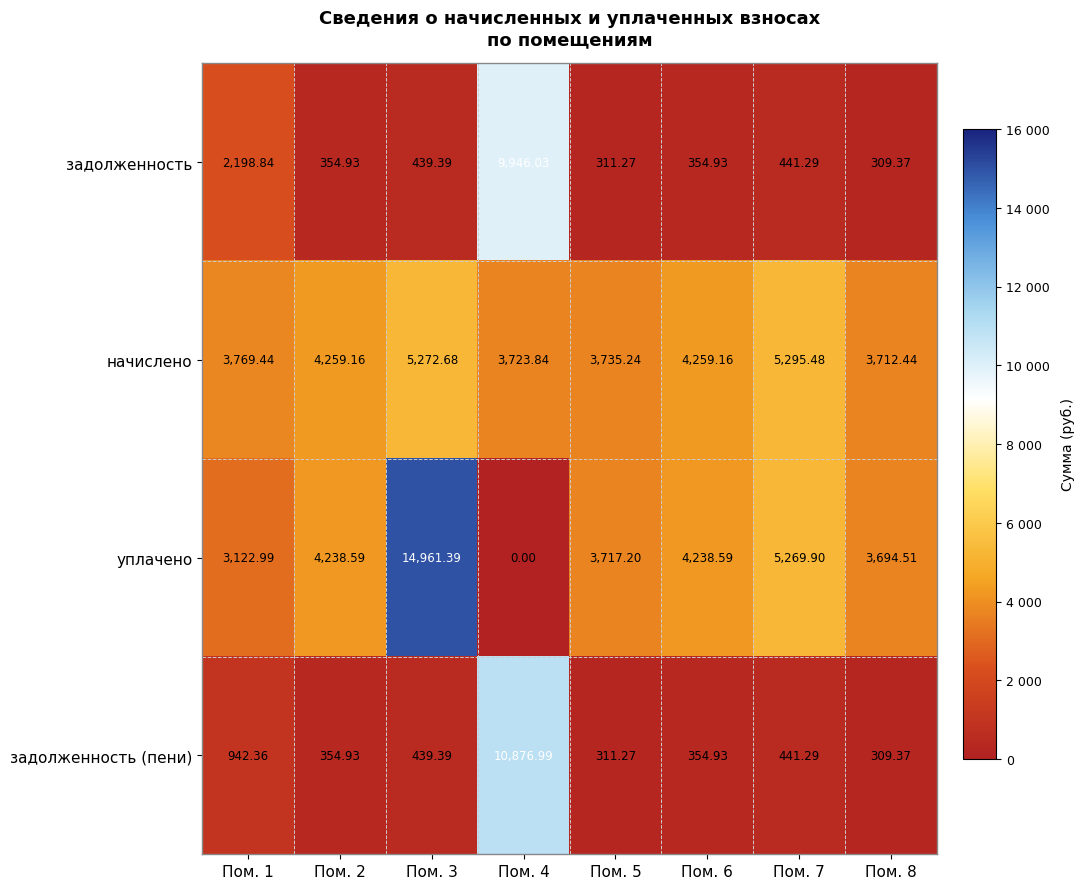

At how many categories does at least one series exceed 14373?

1